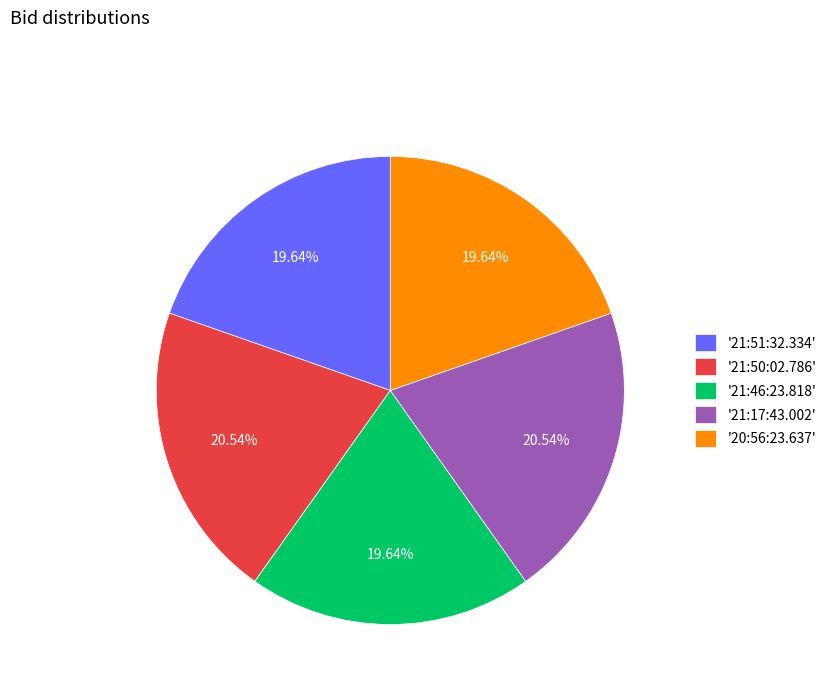

Does '20:56:23.637' account for over 50% of the chart?

No